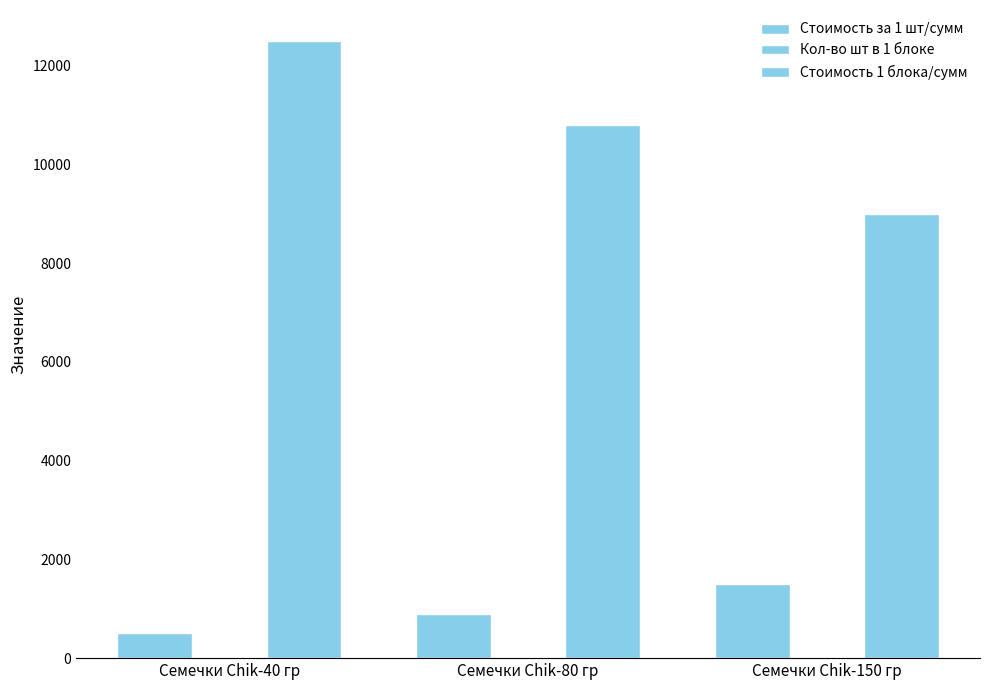

At Семечки Chik-40 гр, list the series in order from largest to smallest.

Стоимость 1 блока/сумм, Стоимость за 1 шт/сумм, Кол-во шт в 1 блоке